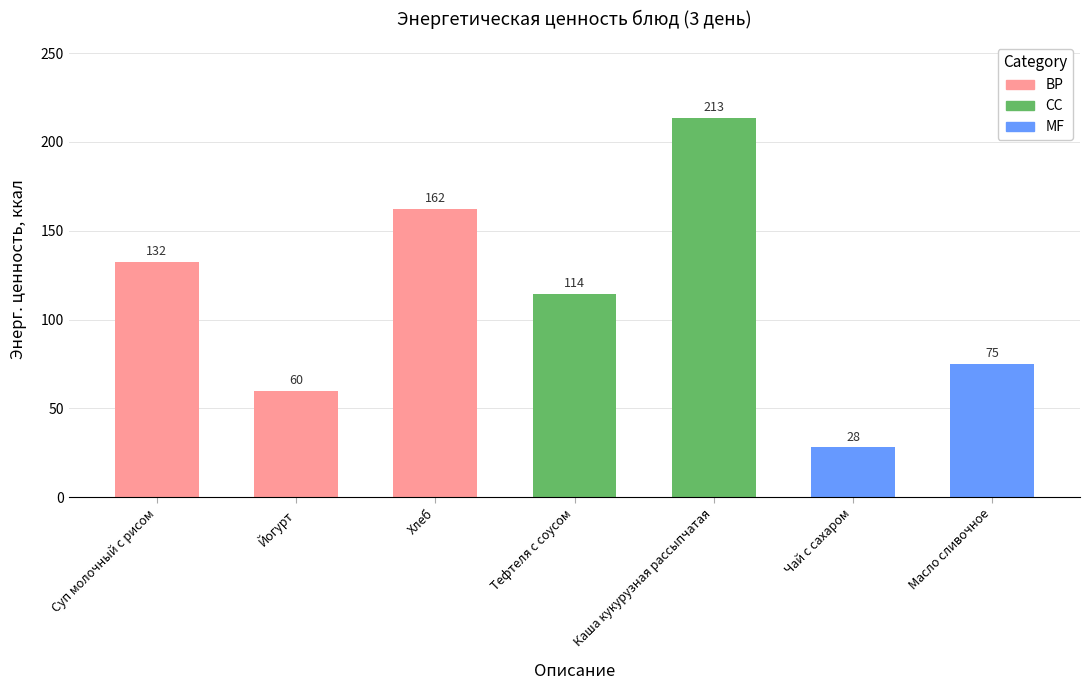

What is the value of the 4th bar from the left?

114.4